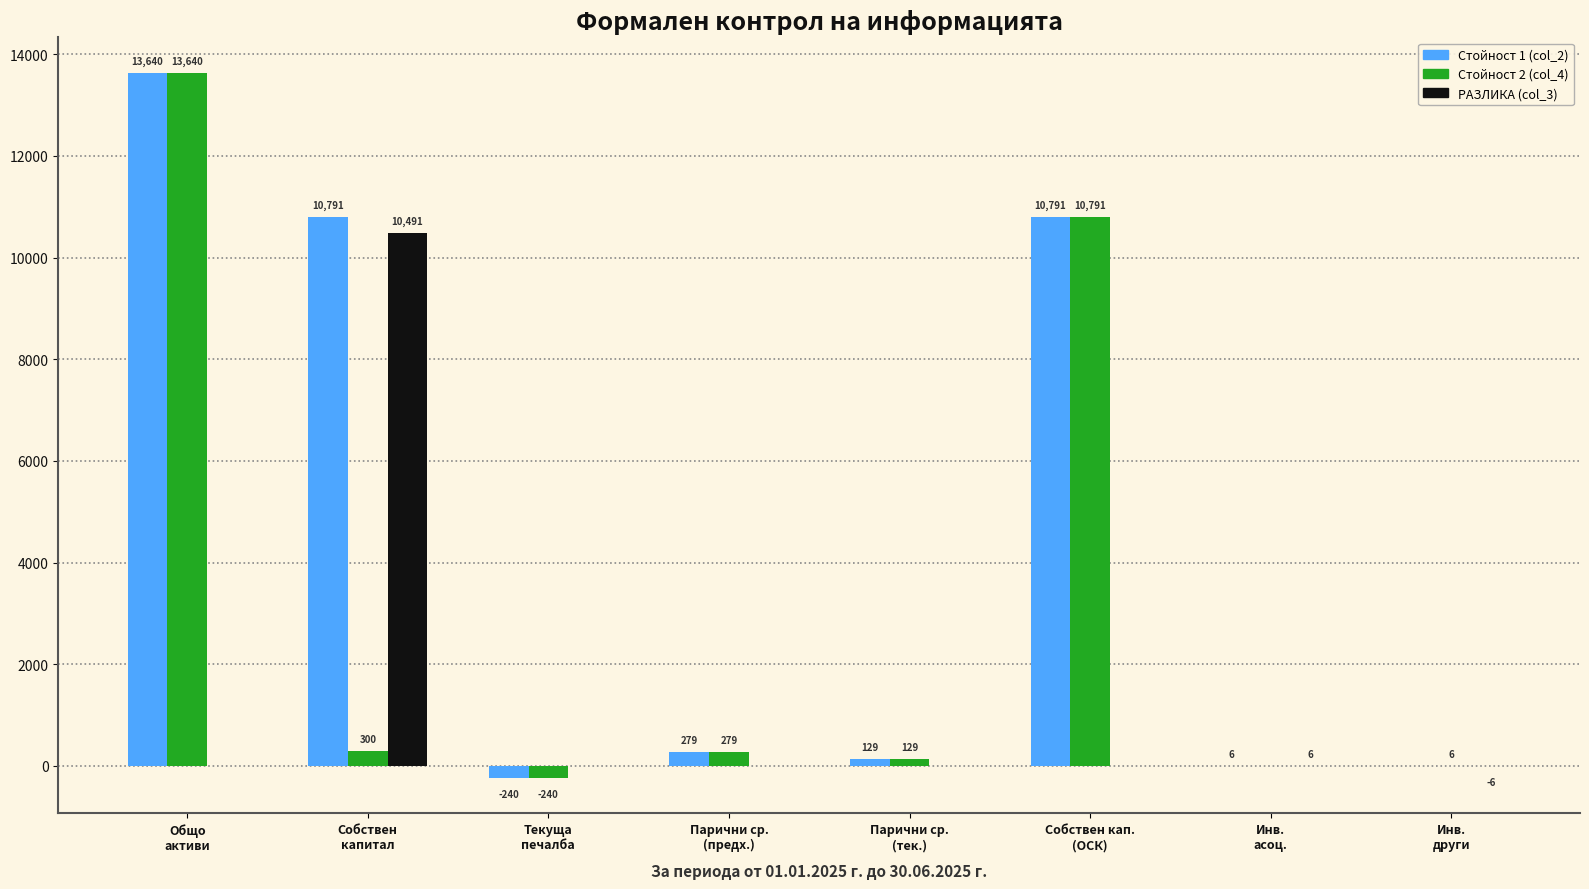

Read the Стойност 2 (col_4) value at Парични ср.
(тек.), to the nearest 50.

150